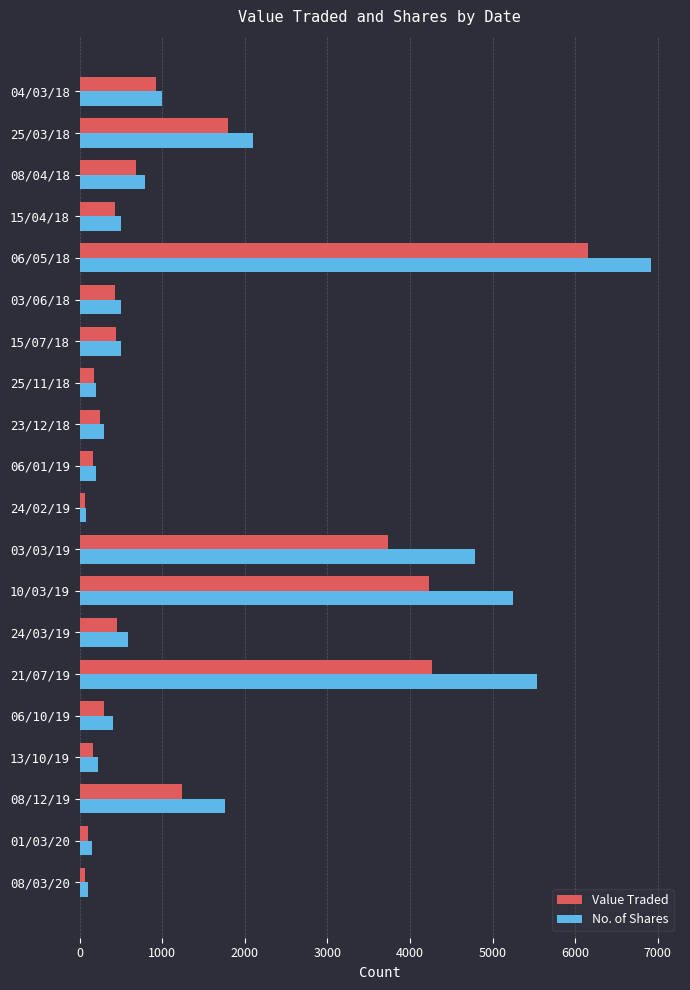

Where is Value Traded nearest to the value 3112?

03/03/19